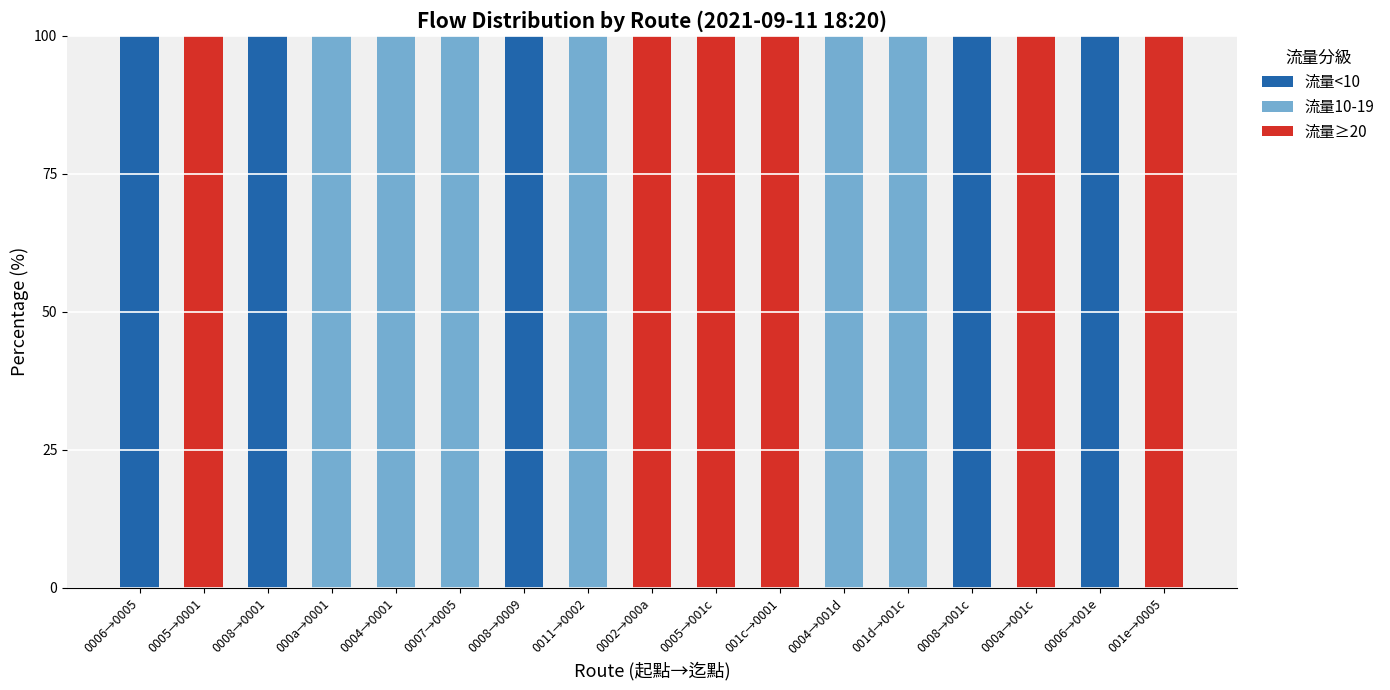

What is the maximum value for 流量<10?

100